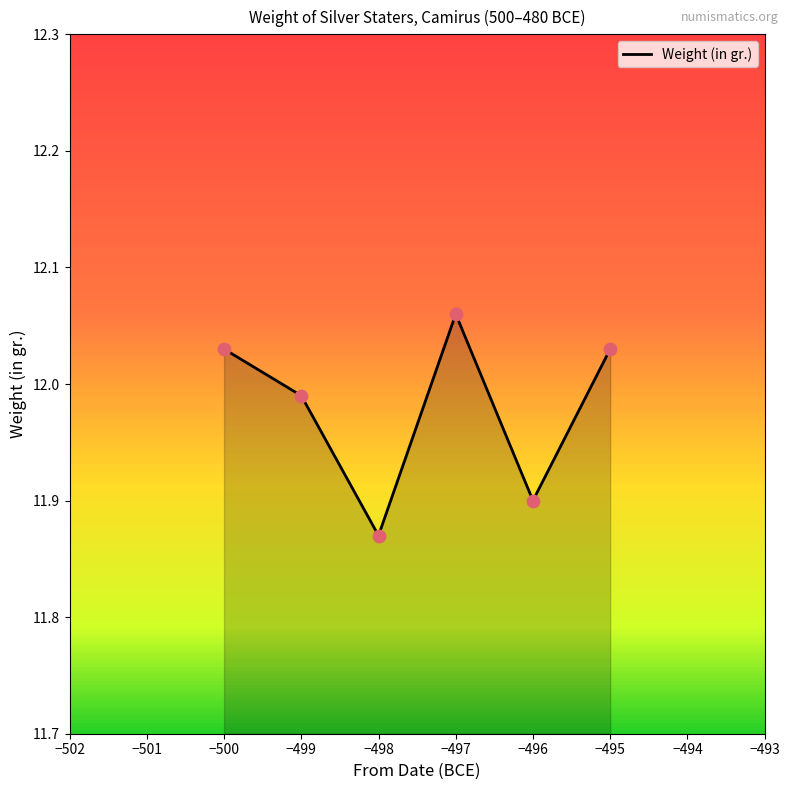

What is the ratio of the value at −500 to the value at −497?

1.0